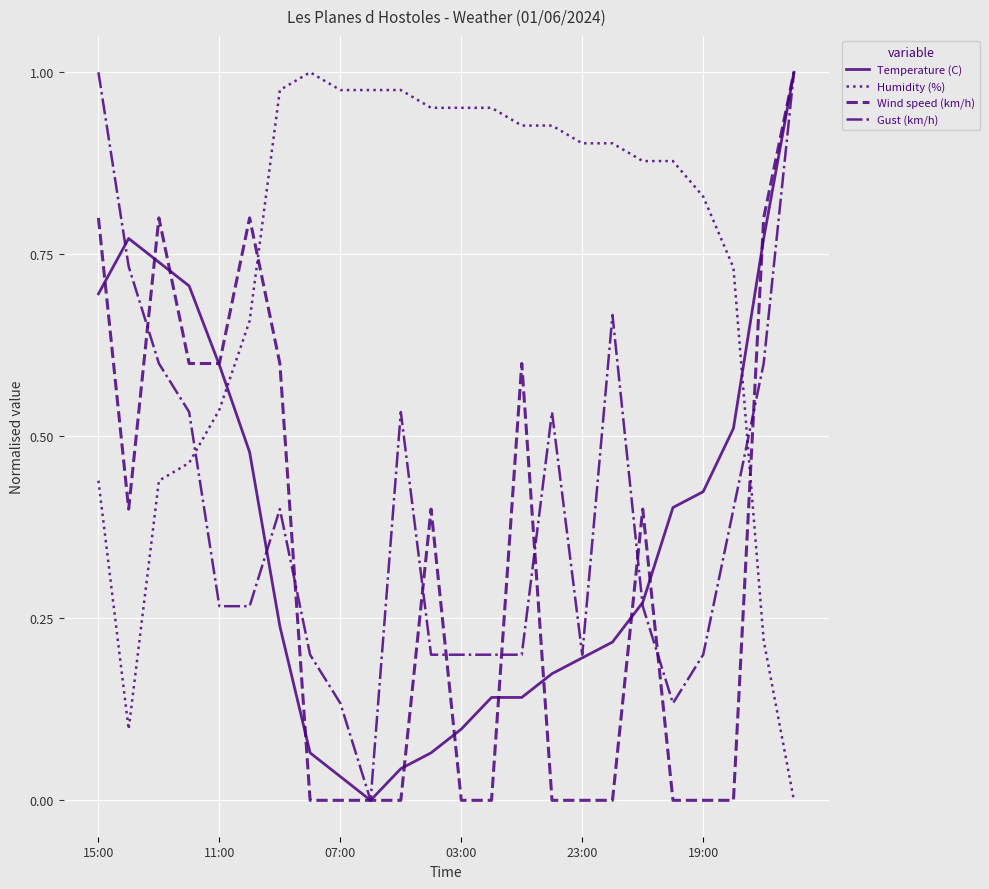

How many lines are shown in the chart?

4